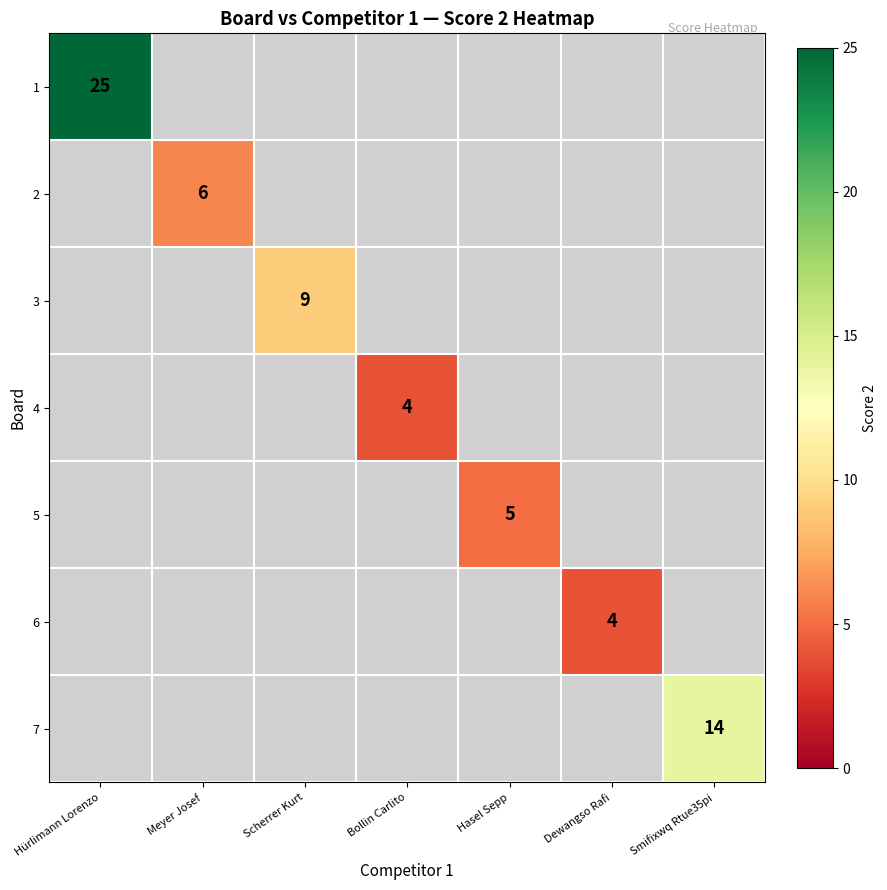

How many series are shown in this chart?

7